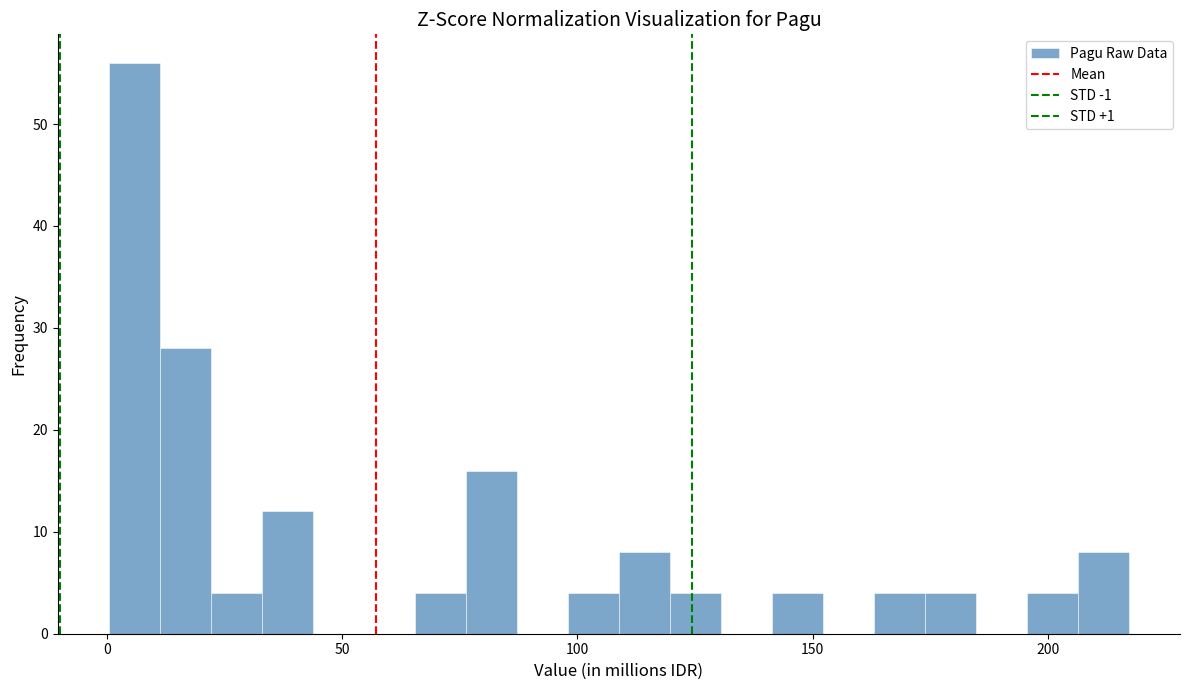

Read against the x-axis, roughly where is the centre of the tallest bar?

5